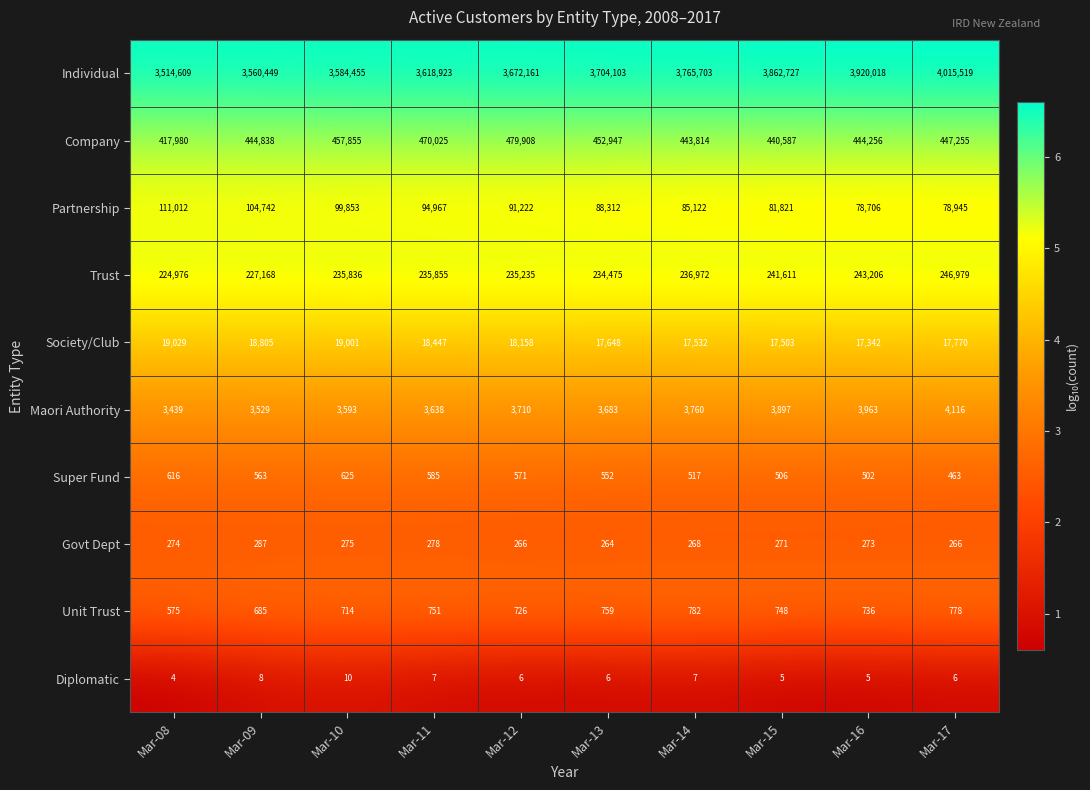

Rank the series by their maximum value, from highest to lowest.

Individual, Company, Trust, Partnership, Society/Club, Maori Authority, Unit Trust, Super Fund, Govt Dept, Diplomatic